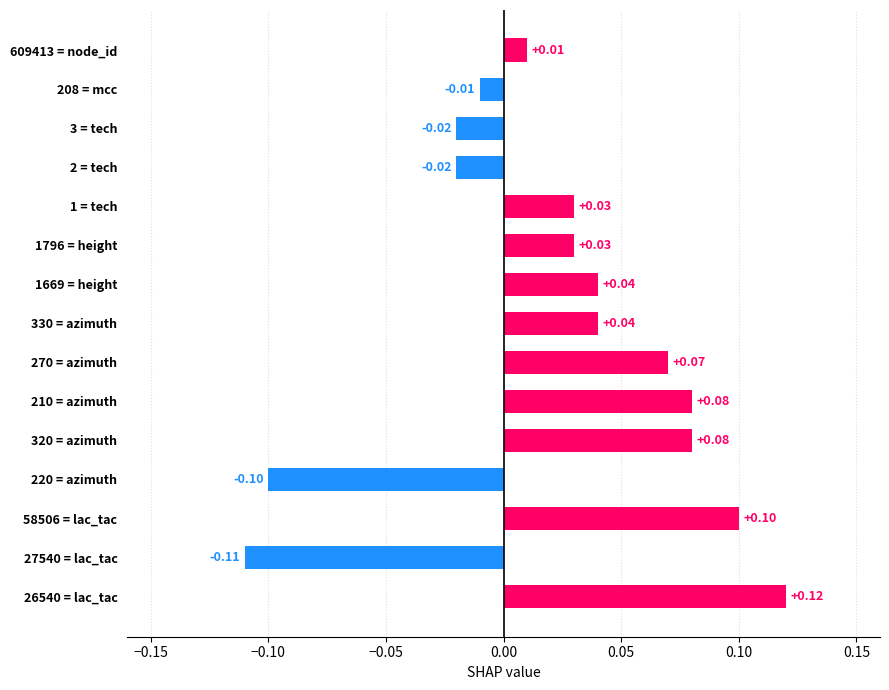

Are the bars grouped side by side (vs. stacked)?

No